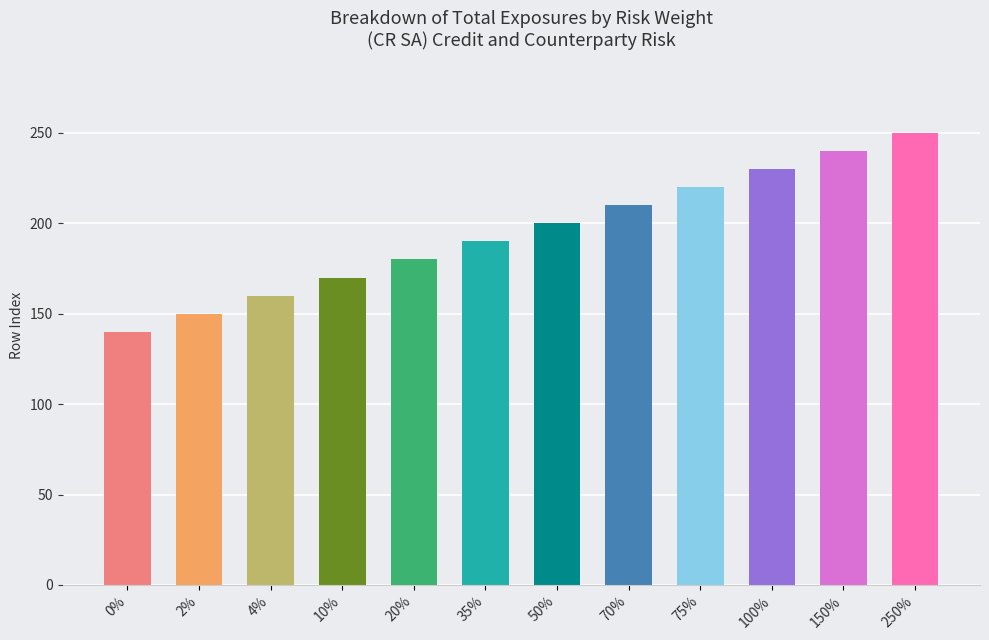

How many bars are there in total?

12